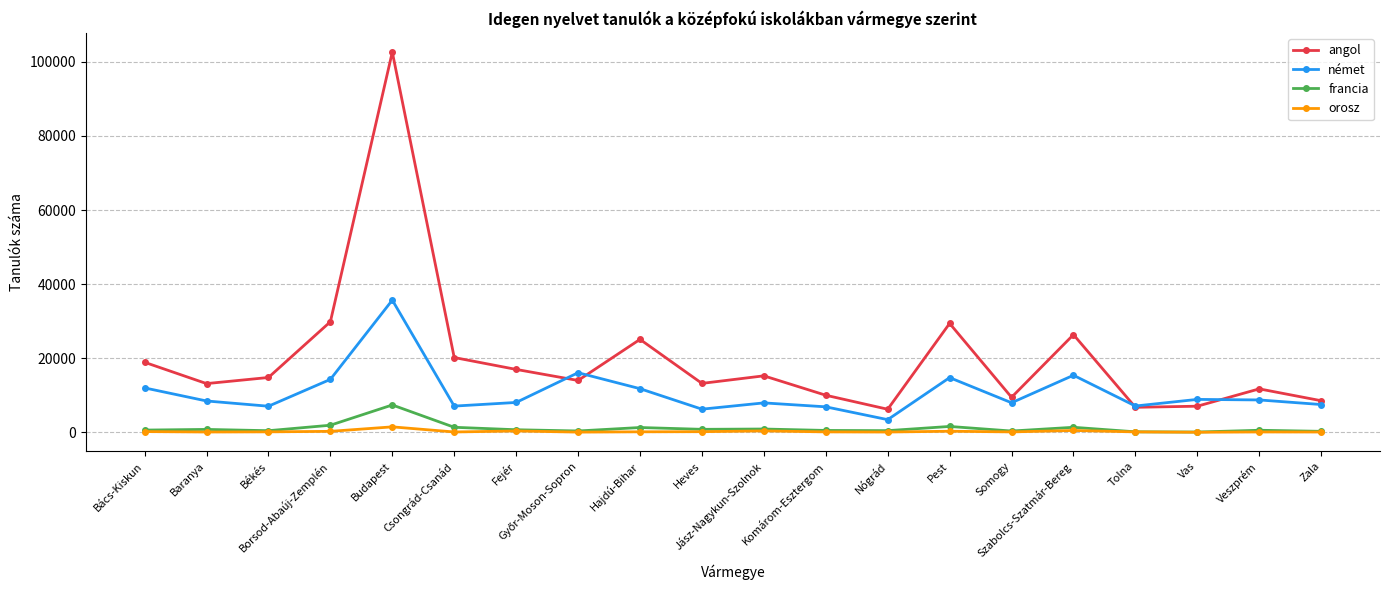

Which series has the largest total across all categories?

angol